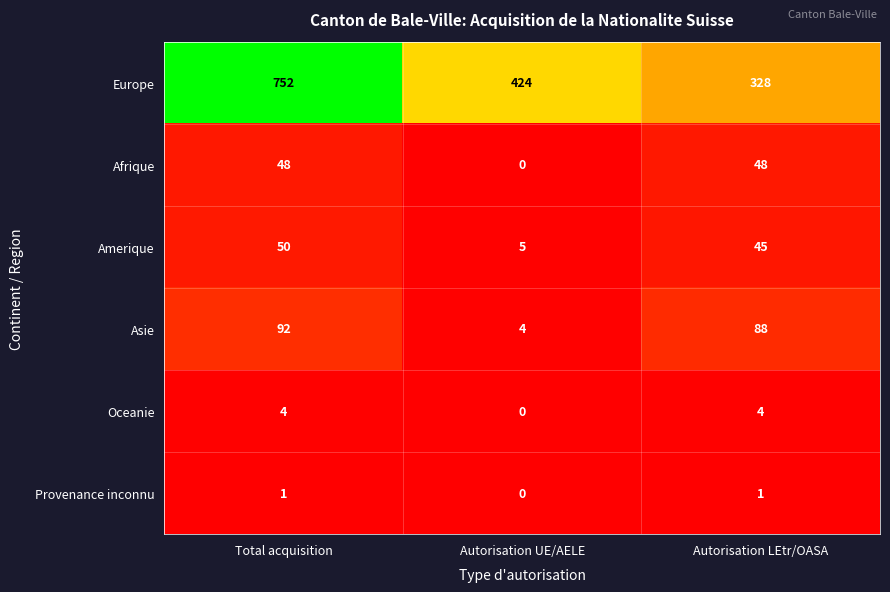

What is the difference between the highest and lowest values at Autorisation UE/AELE?

424